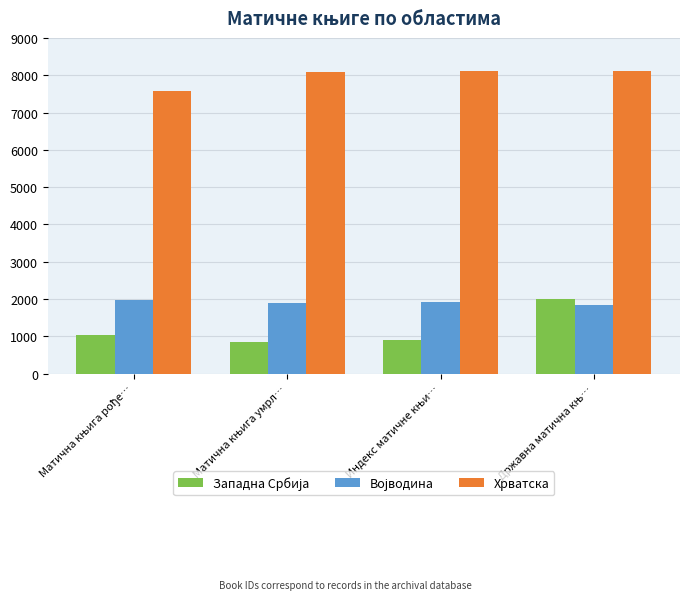

At how many categories does at least one series exceed 2438?

4